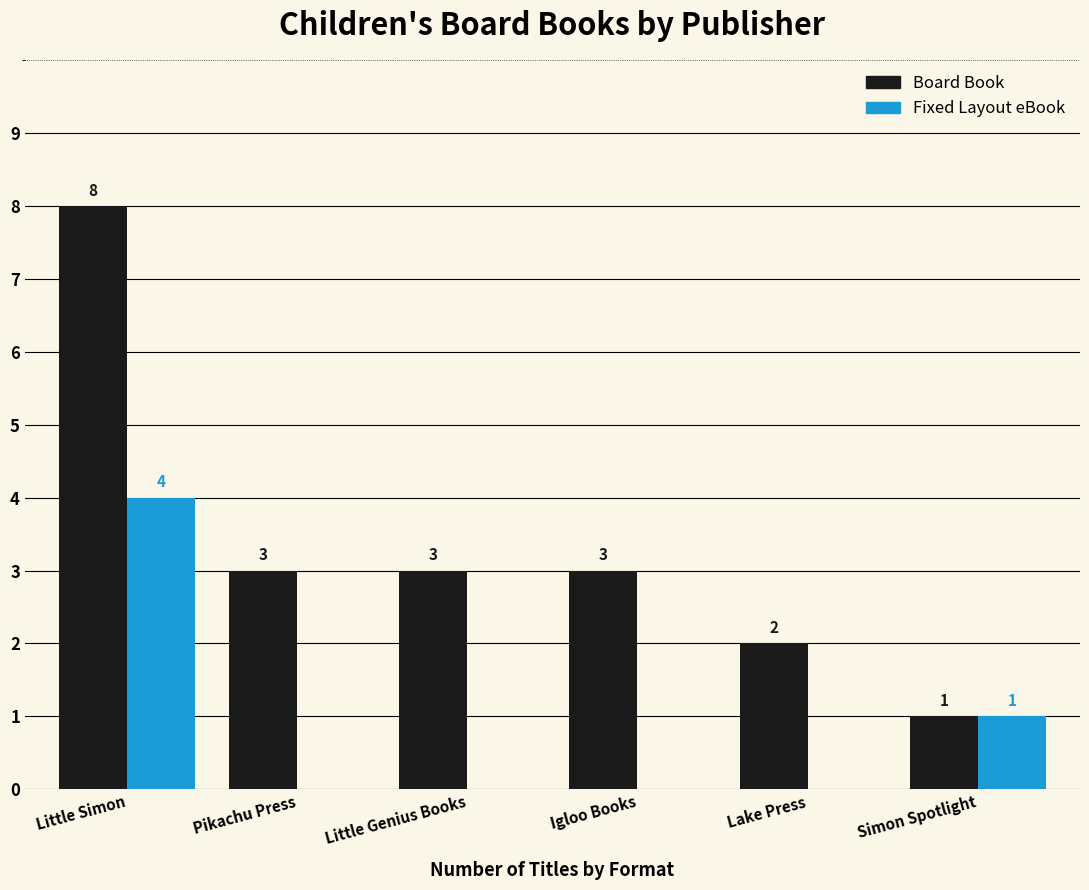

How many data points does each series have?

6